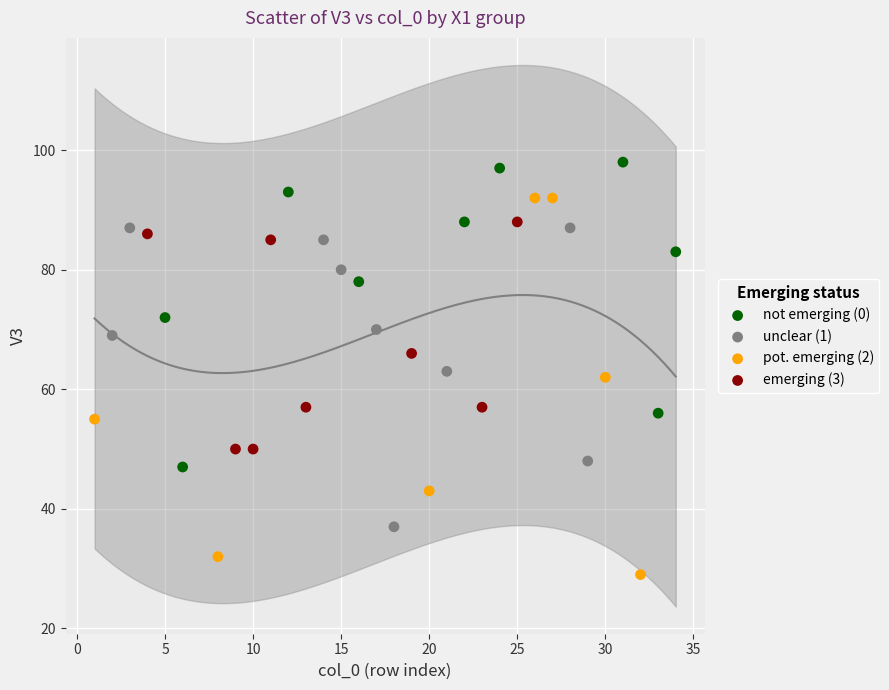

Which series reaches the minimum Y coordinate?

pot. emerging (2)